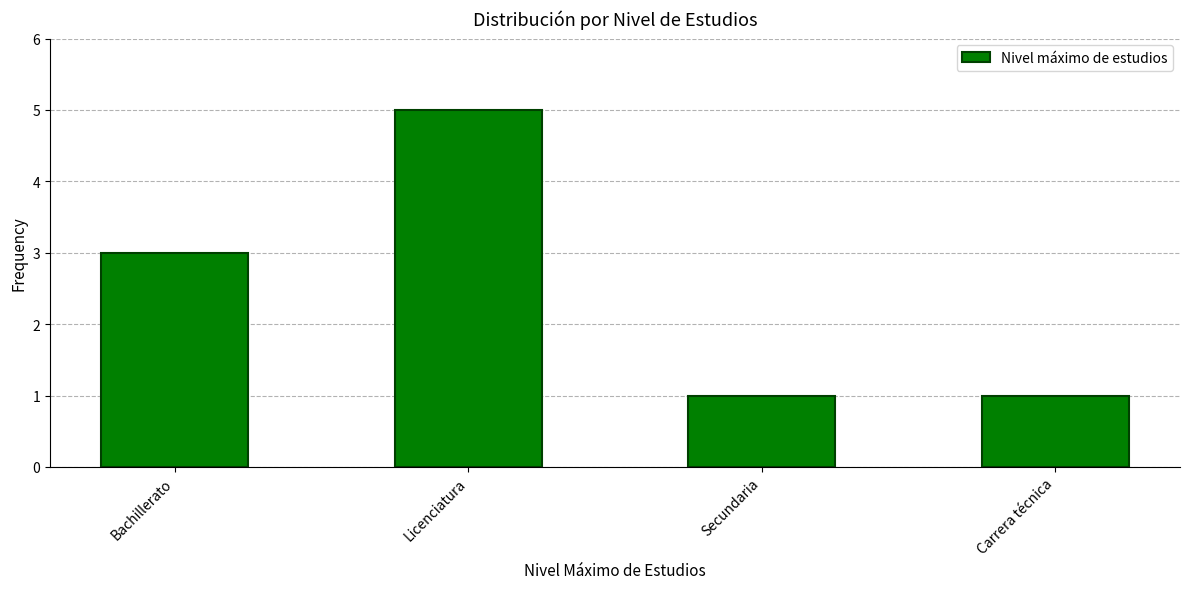

True or false: the data shows 1 at Carrera técnica.

True